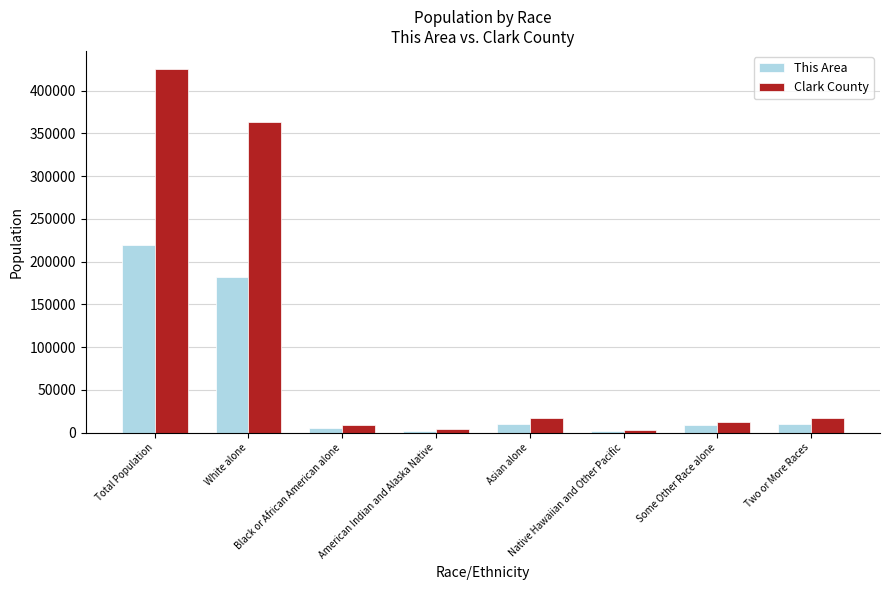

What are all the series names shown in the legend?

This Area, Clark County